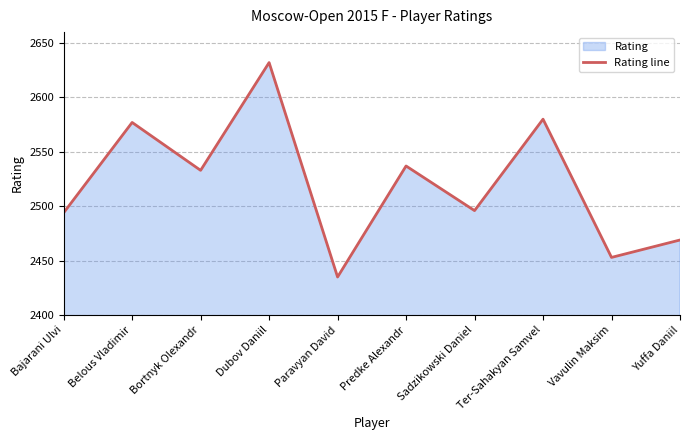

Reading left to right, extract all data points from this chart.

2494	2577	2533	2632	2435	2537	2496	2580	2453	2469